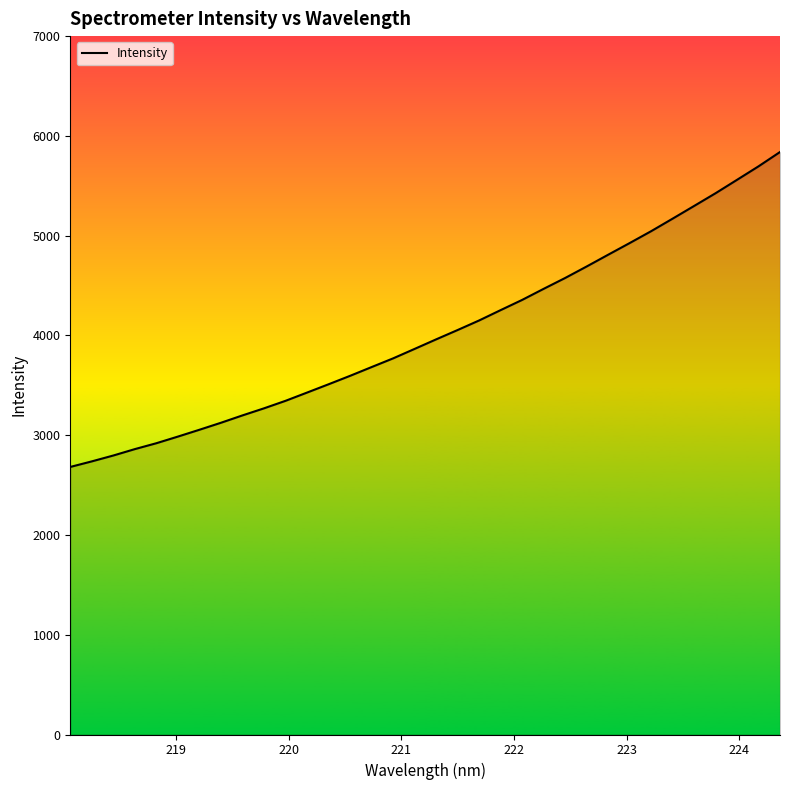

Is this an area chart (filled region under the line)?

No